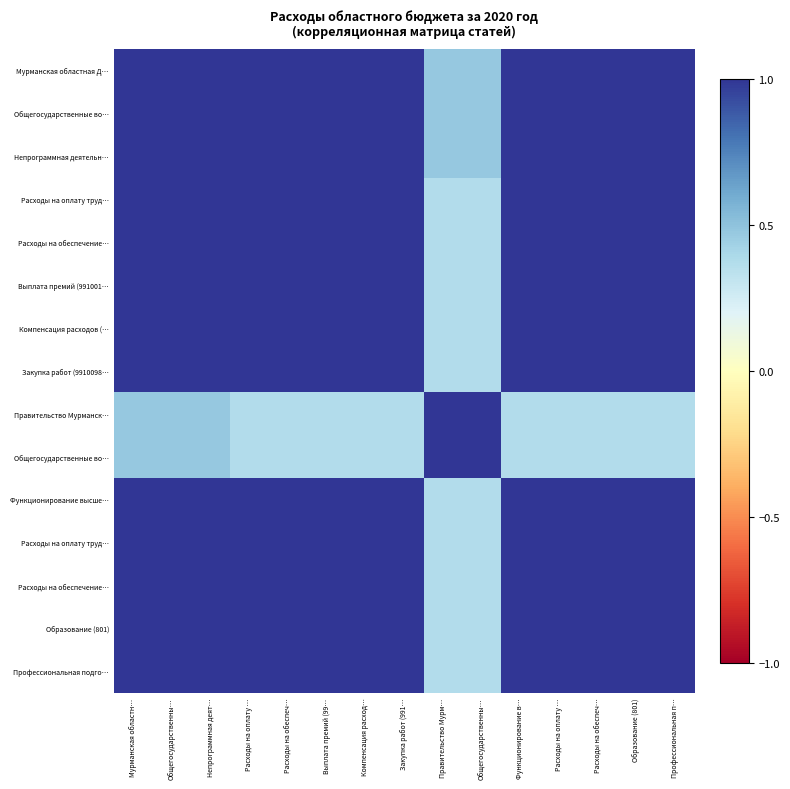

What is the total value across all series at Функционирование в…?

13.7